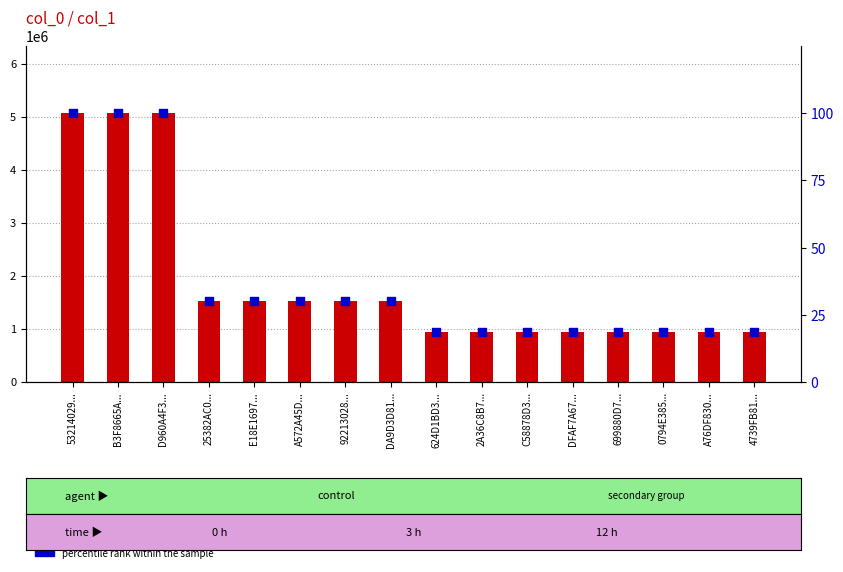

What are all the series names shown in the legend?

col_0, percentile rank within the sample